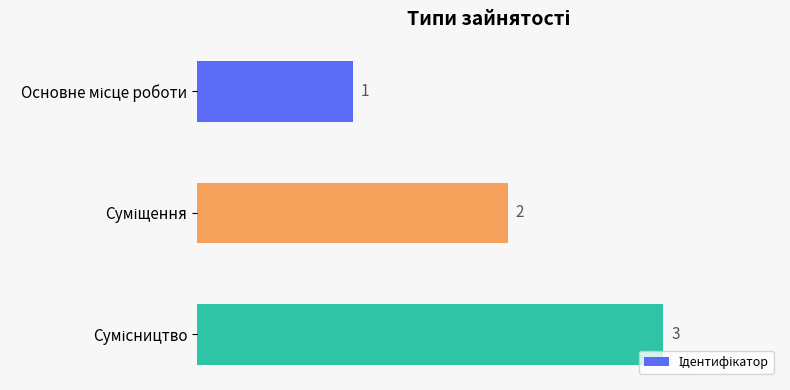

What is the sum of all values?

6